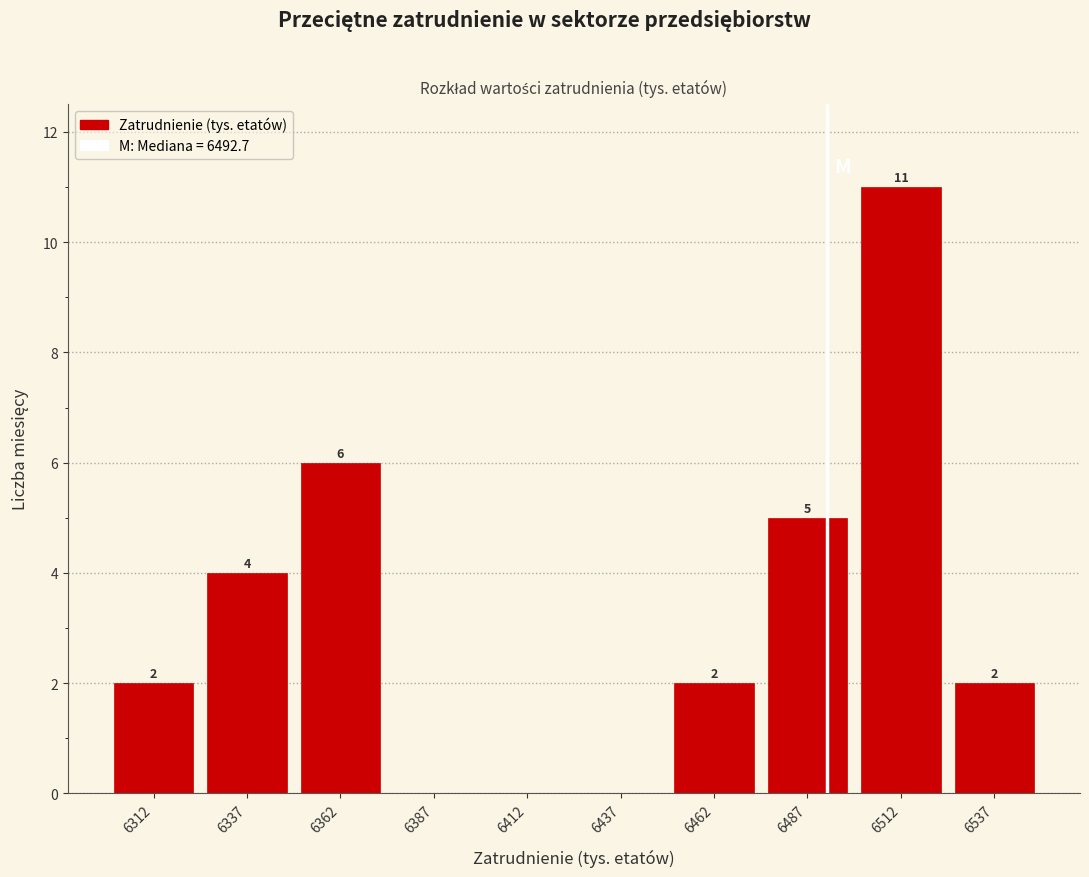

Over which range of the x-axis is the bar tallest?

6500 to 6525